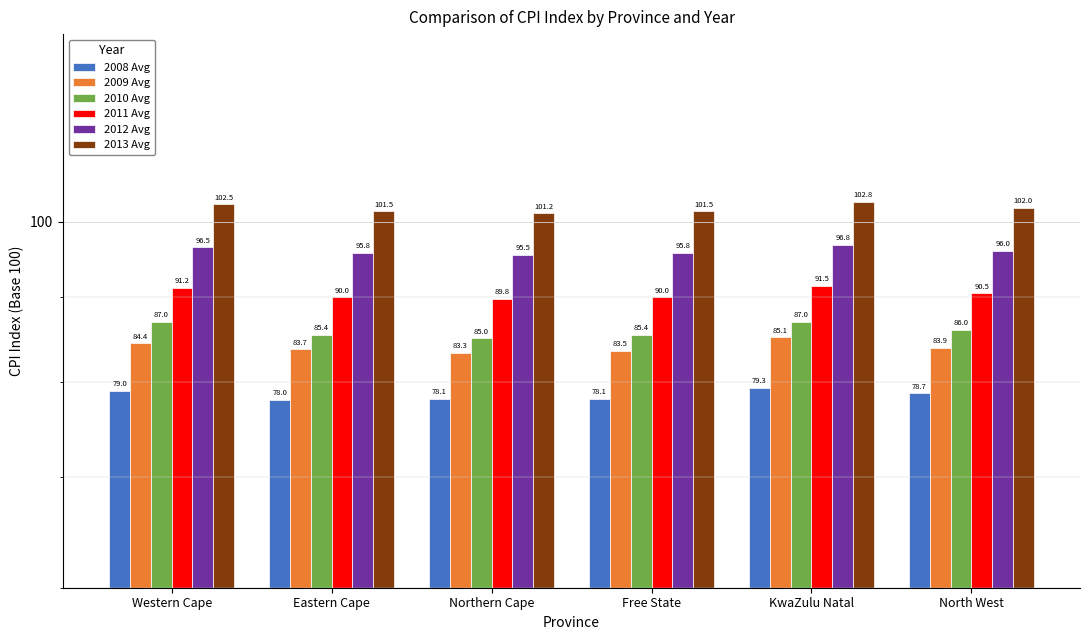

Rank the series at Free State from highest to lowest value.

2013 Avg, 2012 Avg, 2011 Avg, 2010 Avg, 2009 Avg, 2008 Avg